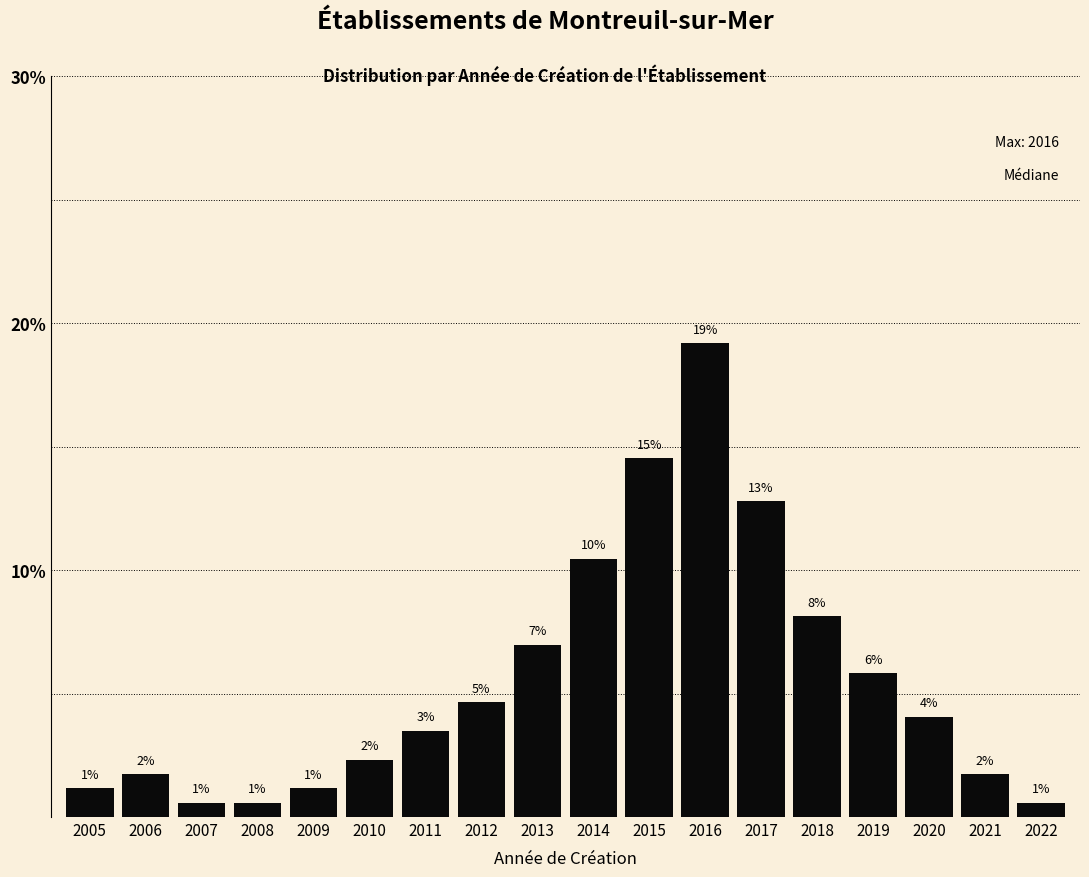

How many bars are there in total?

18